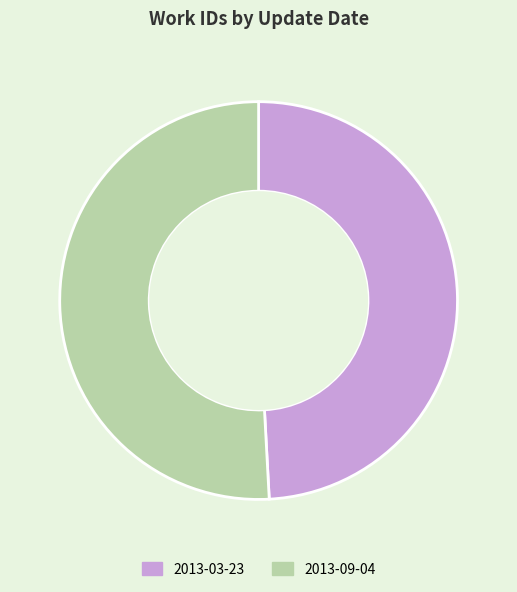

True or false: 2013-09-04 accounts for 63% of the total.

False